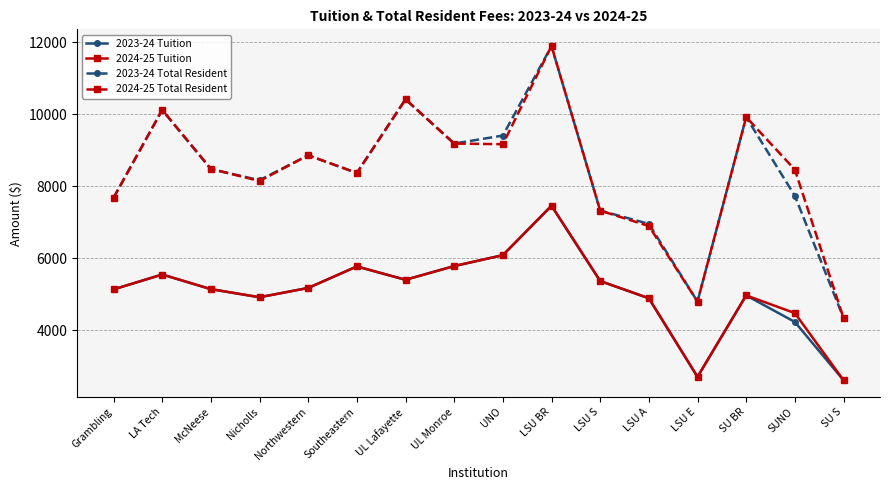

True or false: 2023-24 Total Resident and 2023-24 Tuition cross at least once.

False